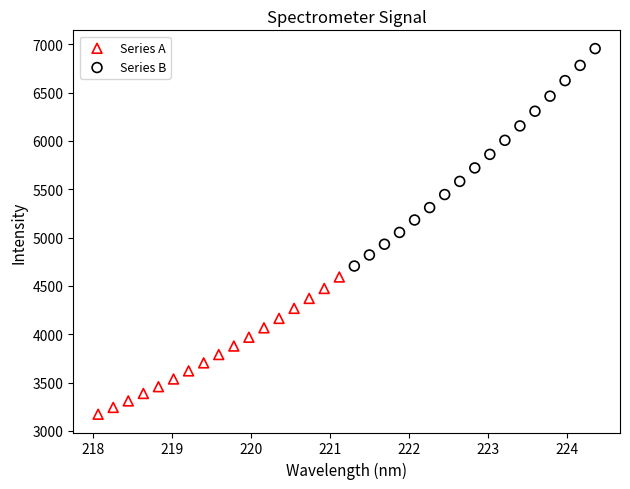

Which series contains the lowest Y value?

Series A